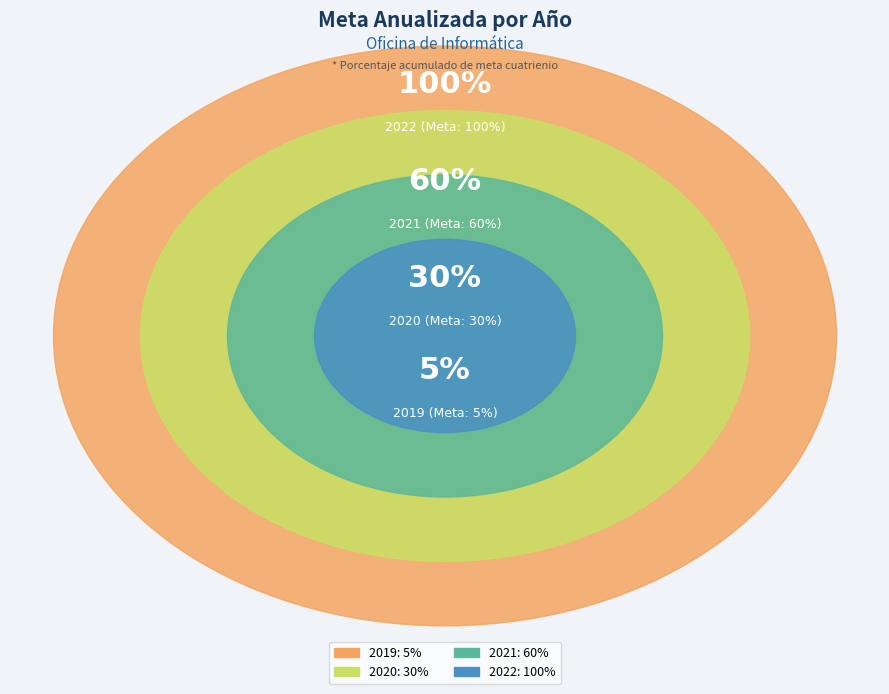

Rank the categories by value from highest to lowest.

2022, 2021, 2020, 2019